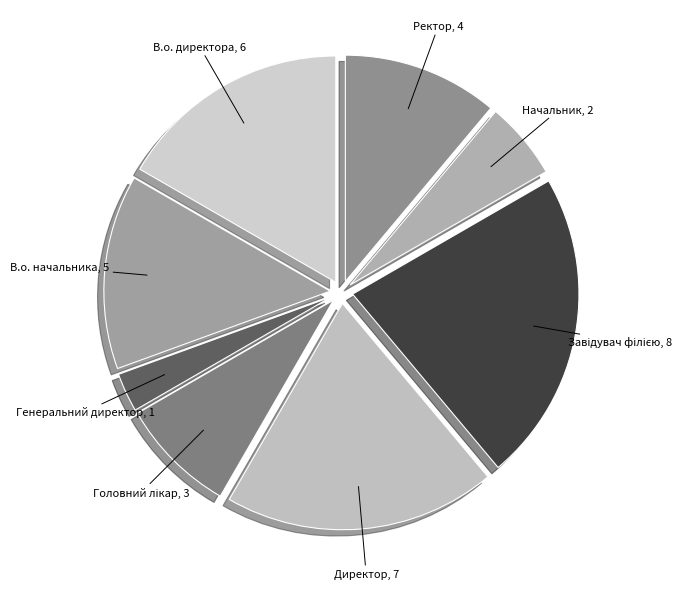

How many segments does this pie chart have?

8